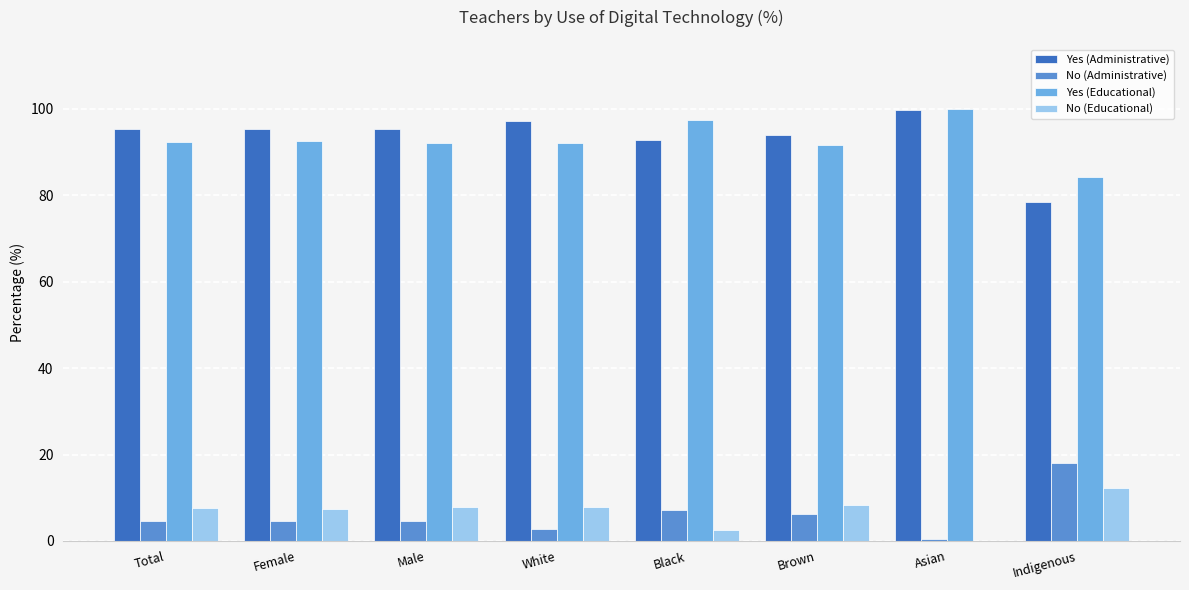

How many groups of bars are there?

8